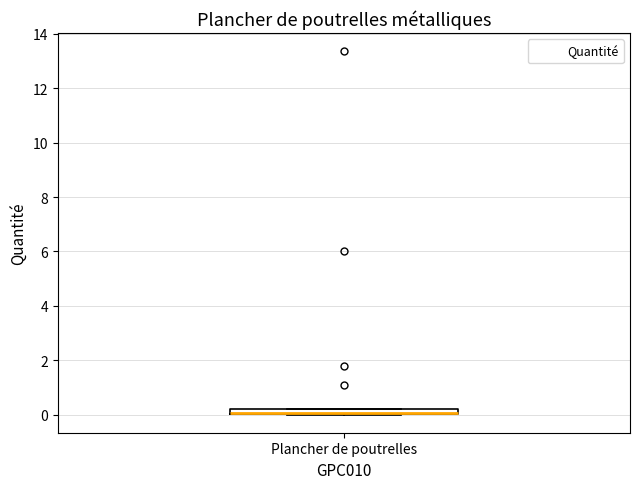

Where is the lower edge of the box for Plancher de poutrelles on the y-axis? The values are not printed on the chart, so give them approximately, as read against the axis.

0.0